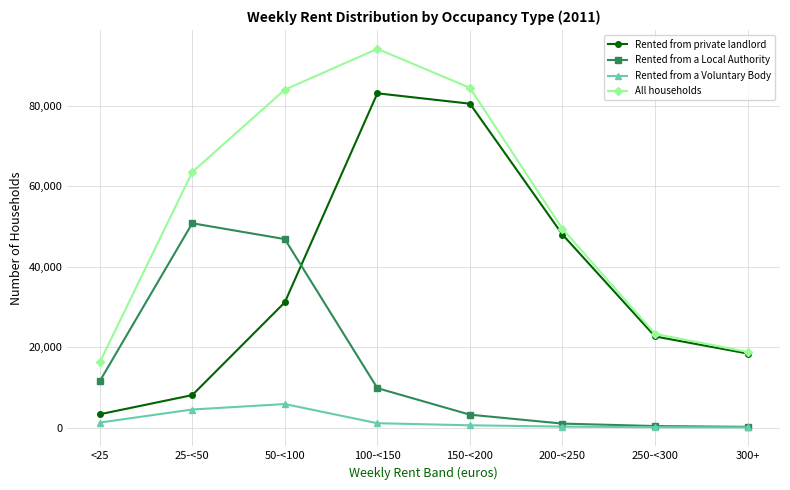

Between 25-<50 and 50-<100, which series saw the biggest shift?

Rented from private landlord